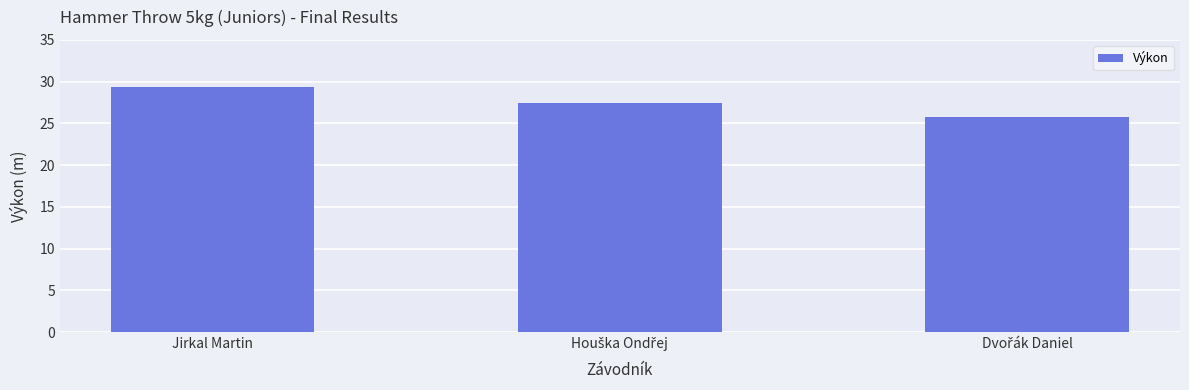

What is the average value?

27.5